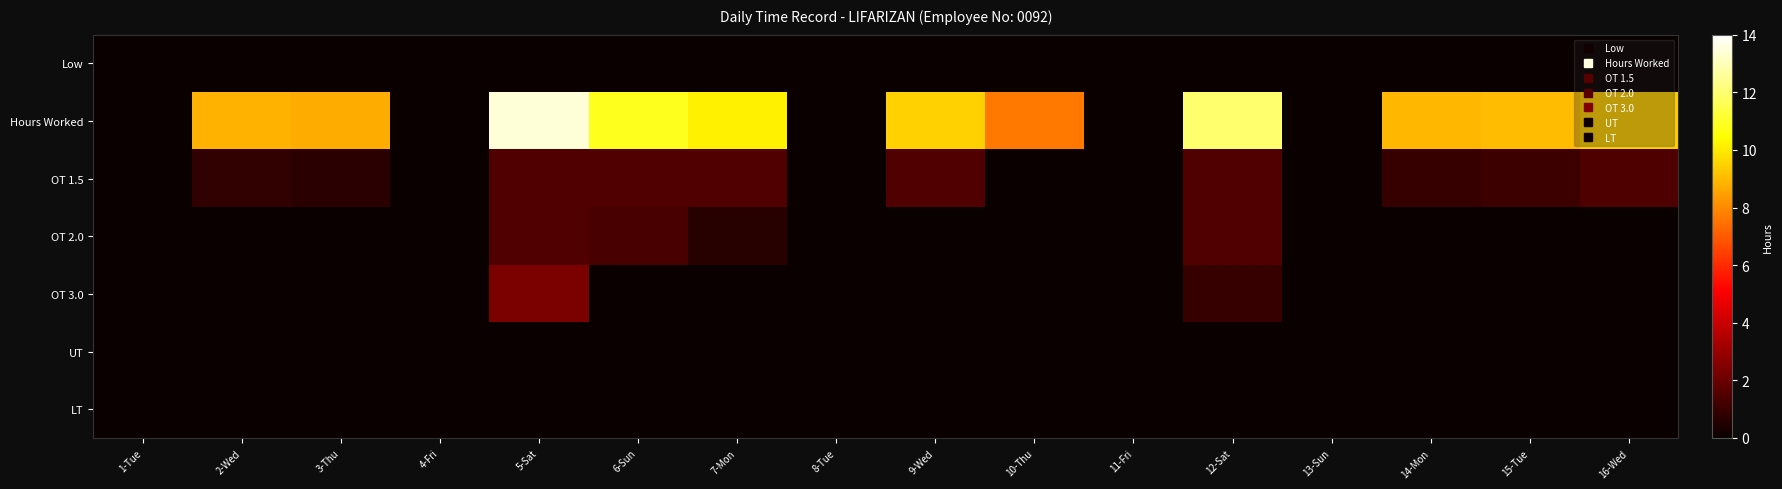

Which has a higher value, 14-Mon or 9-Wed?

14-Mon